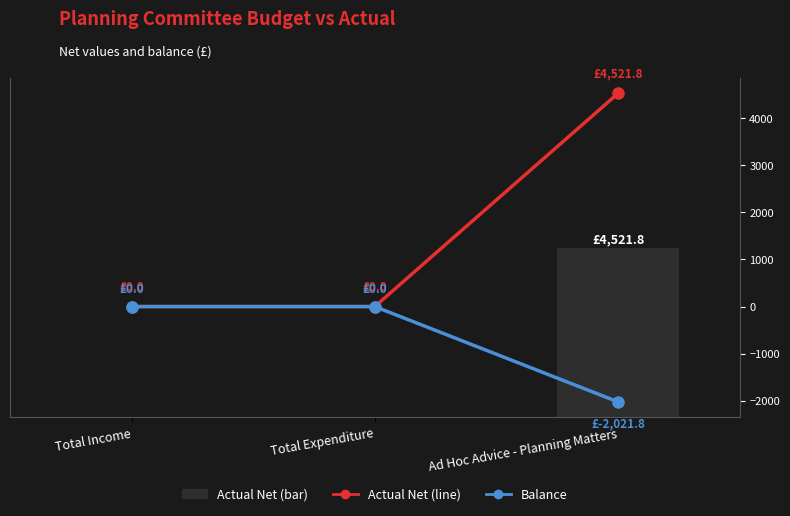

What is the minimum value for Balance?

-2021.8